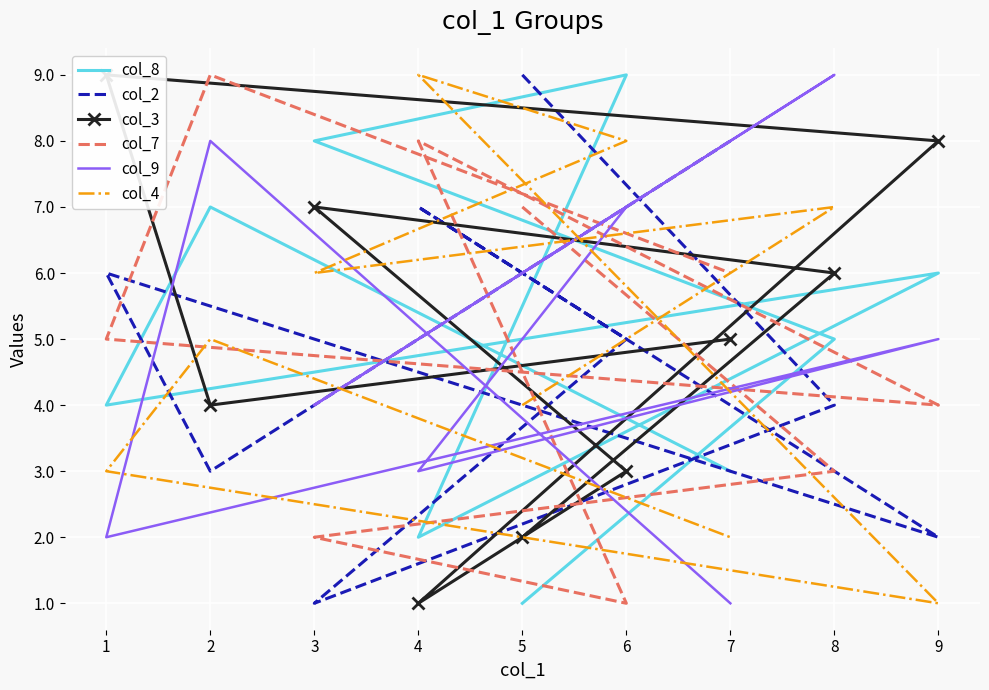

Rank the categories by col_9 value from highest to lowest.

8, 2, 6, 5, 9, 3, 4, 1, 7